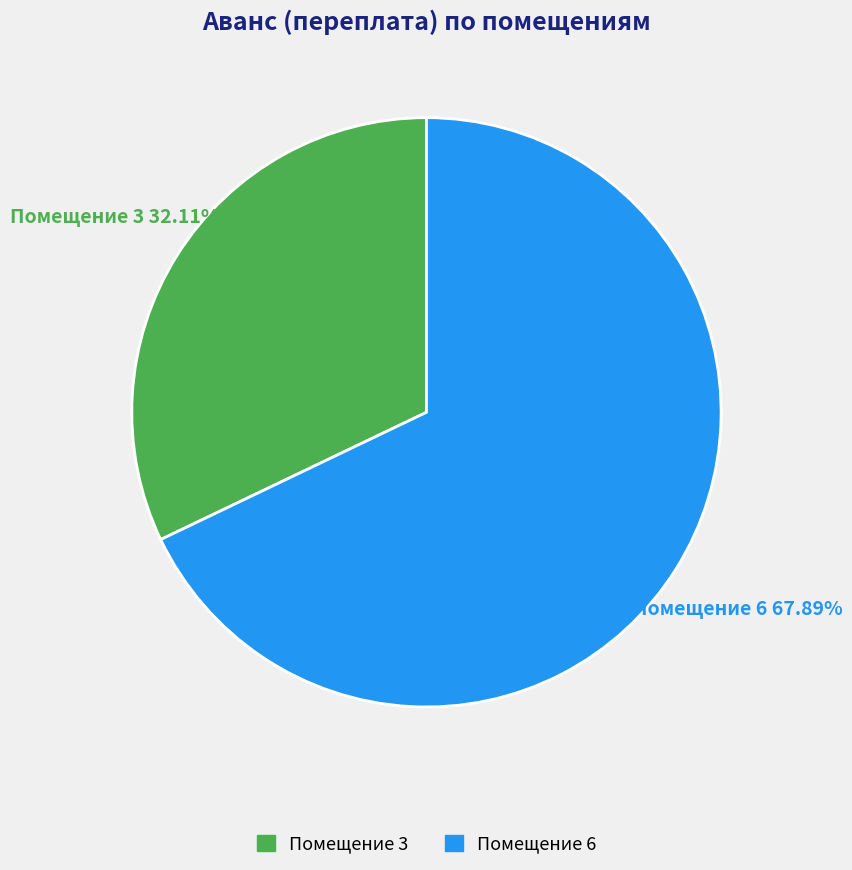

Approximately how many times larger is the value at Помещение 6 compared to Помещение 3?

2.1